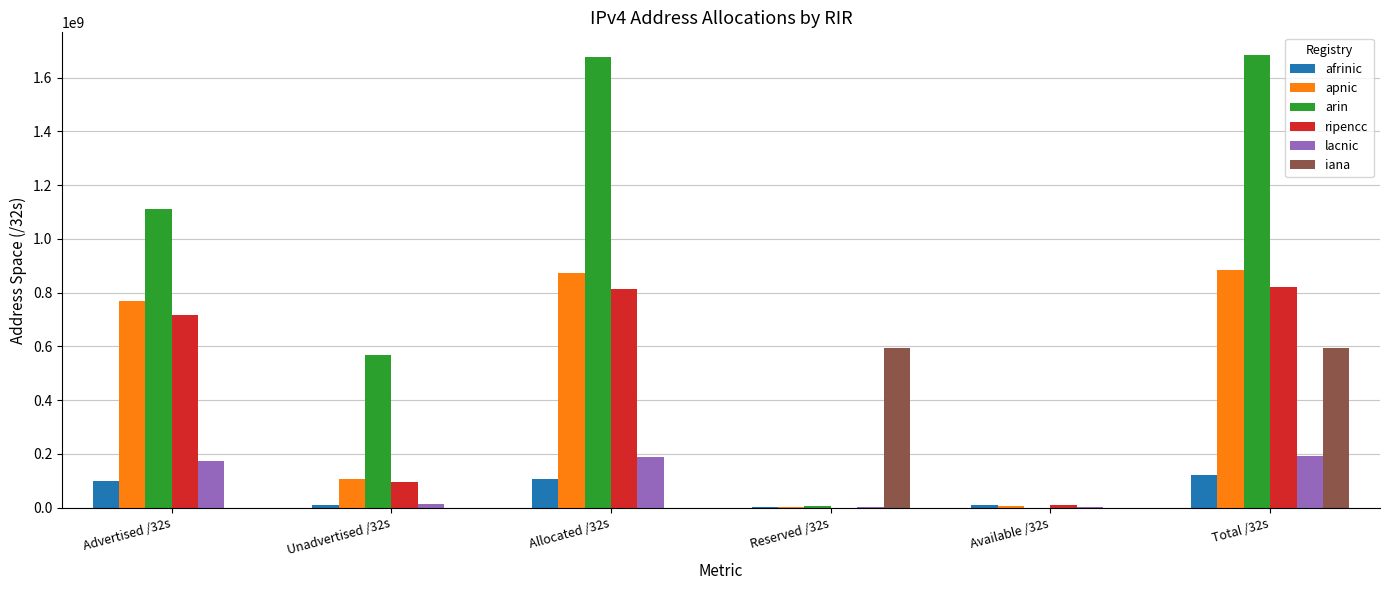

What is the maximum value shown in the chart?

1684386816